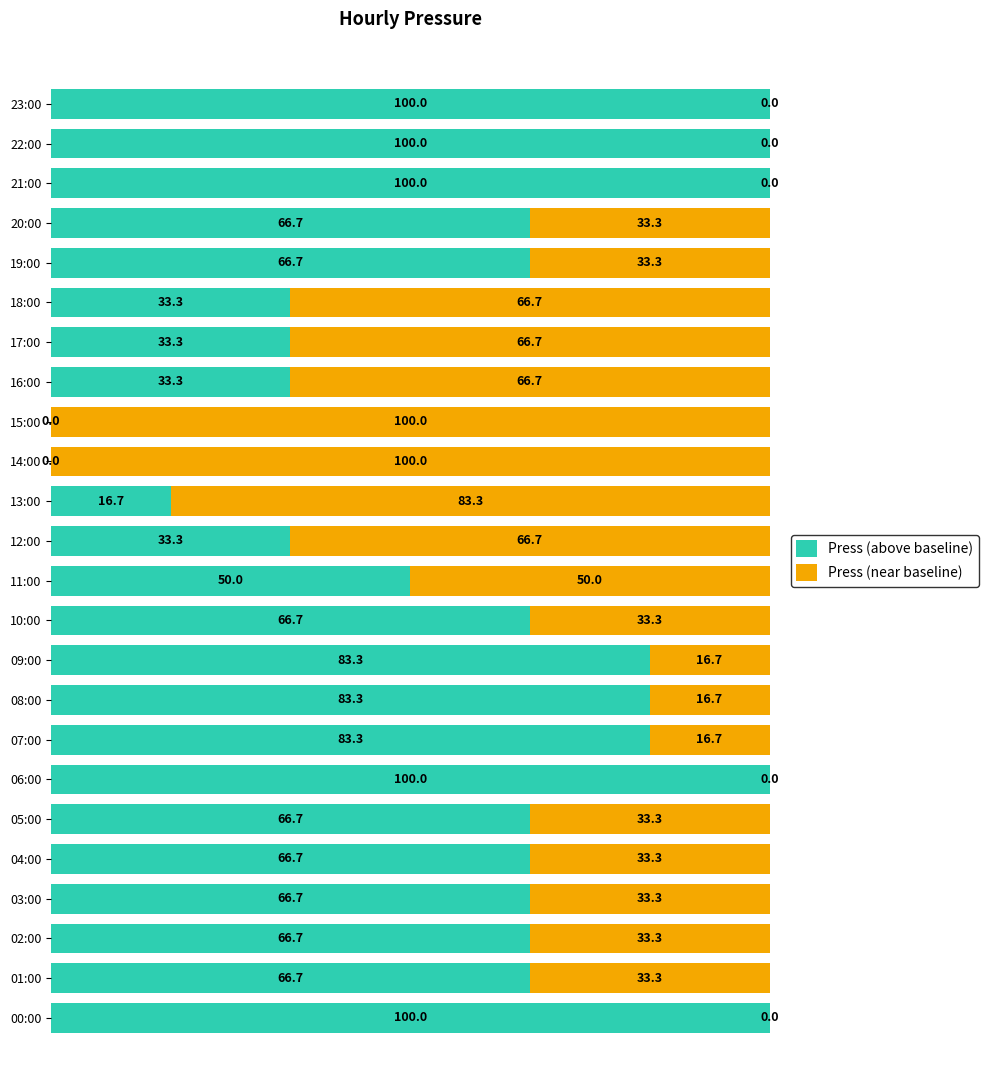

The Press (above baseline) series shows 100.0 at 23:00. True or false?

True